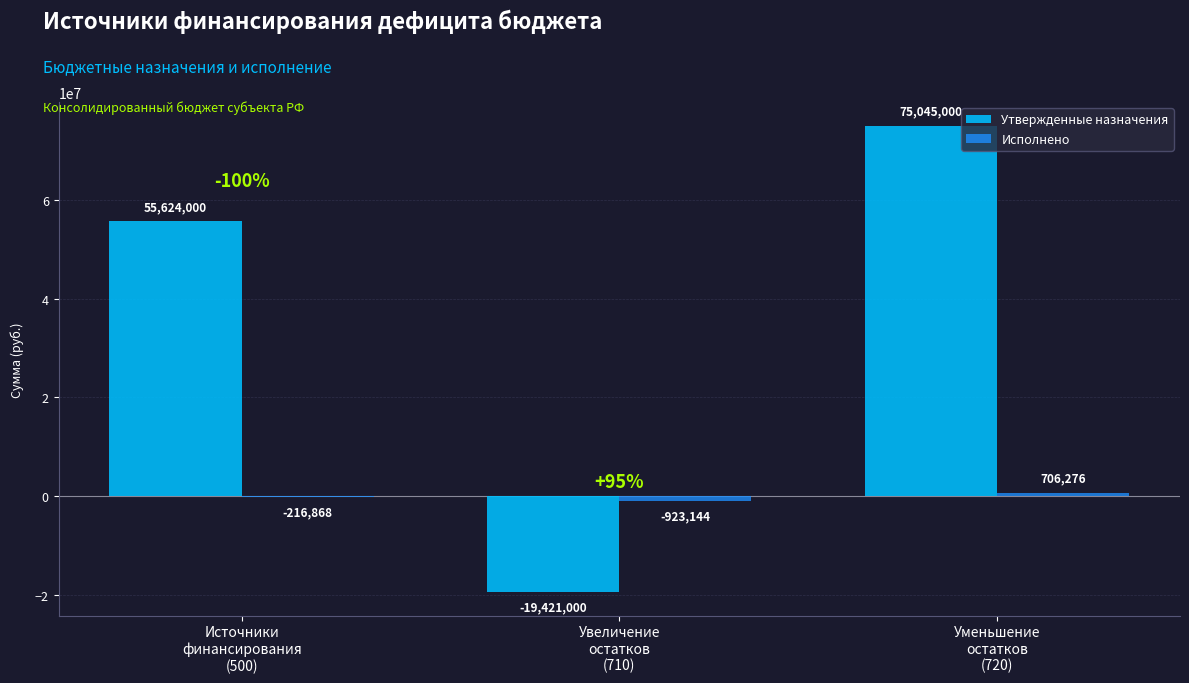

What is the sum of all Утвержденные назначения values?

111248000.0